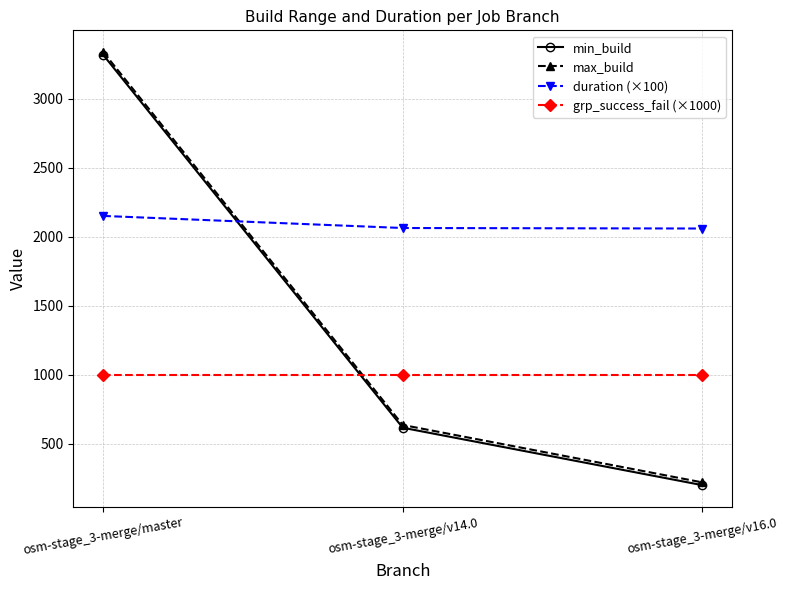

Count the number of categories in the chart.

3